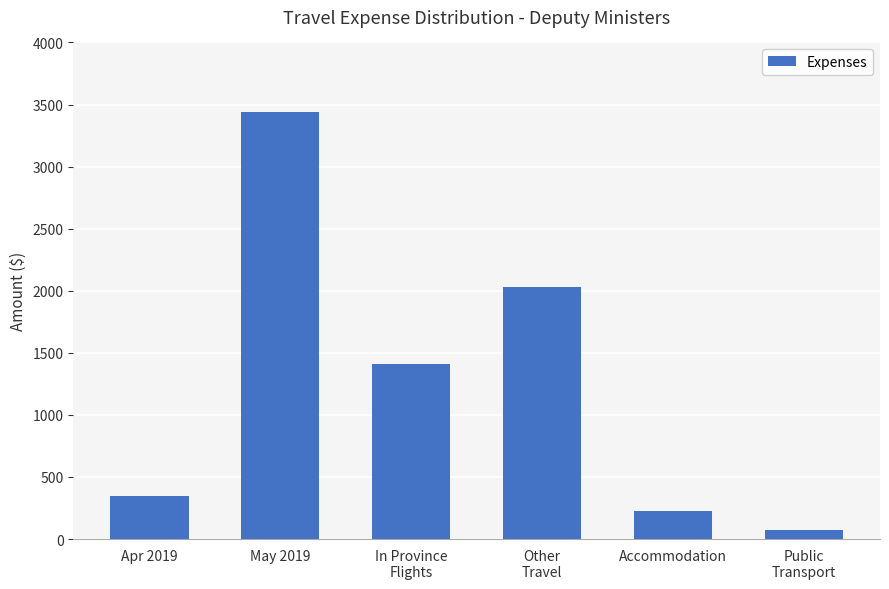

Which label corresponds to the smallest value in the chart?

Public
Transport